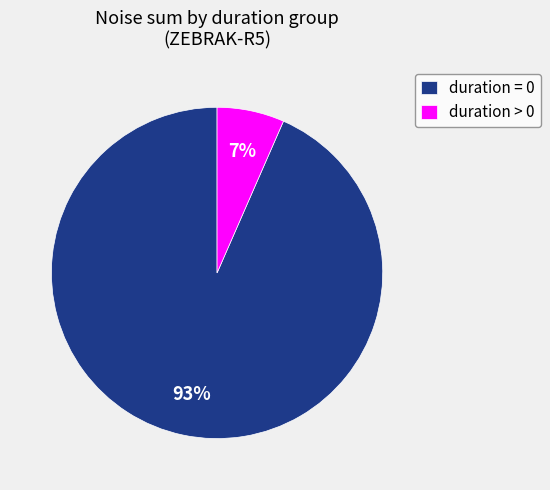

Rank the categories by value from lowest to highest.

duration > 0, duration = 0